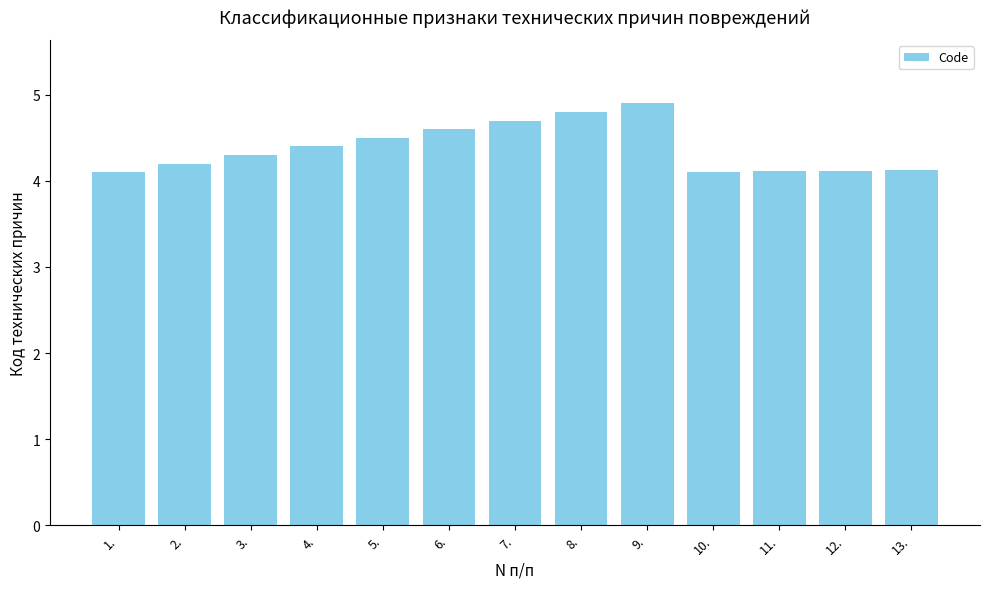

The value at 13. is 4.1. True or false?

True